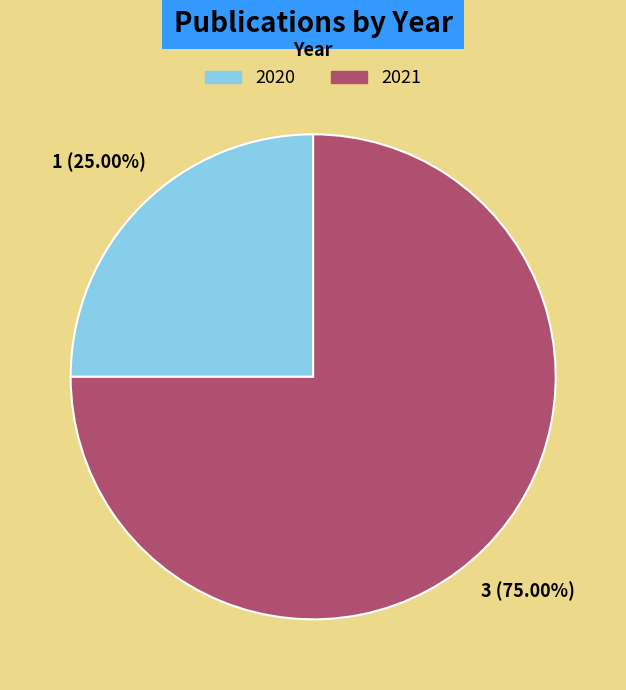

Rank the categories by value from highest to lowest.

2021, 2020